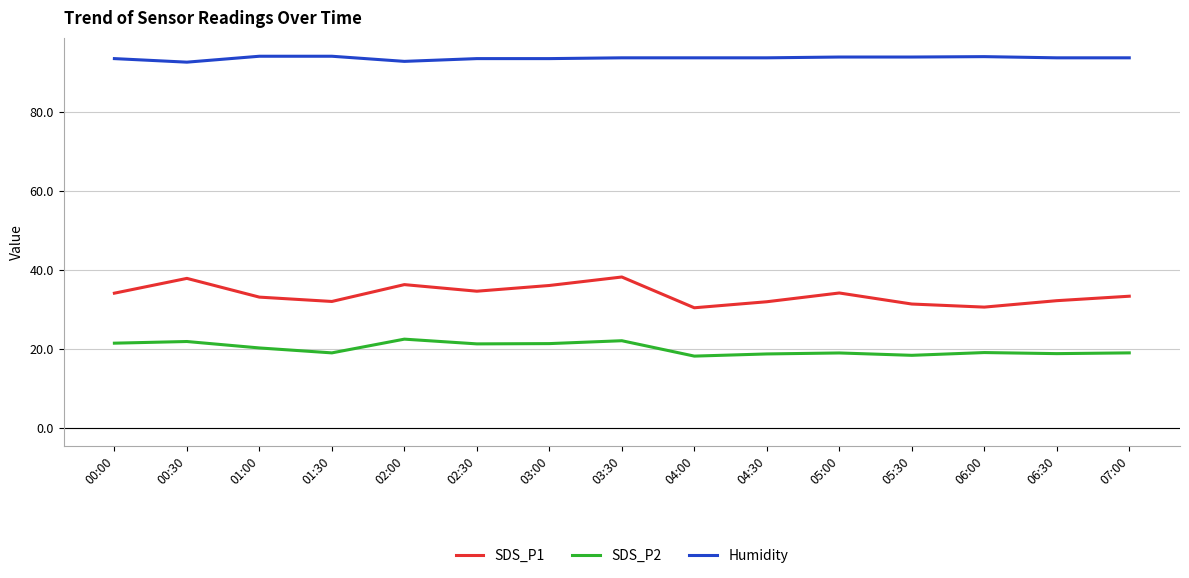

What is the sum of the SDS_P1 values at 05:00 and 01:00?

67.2